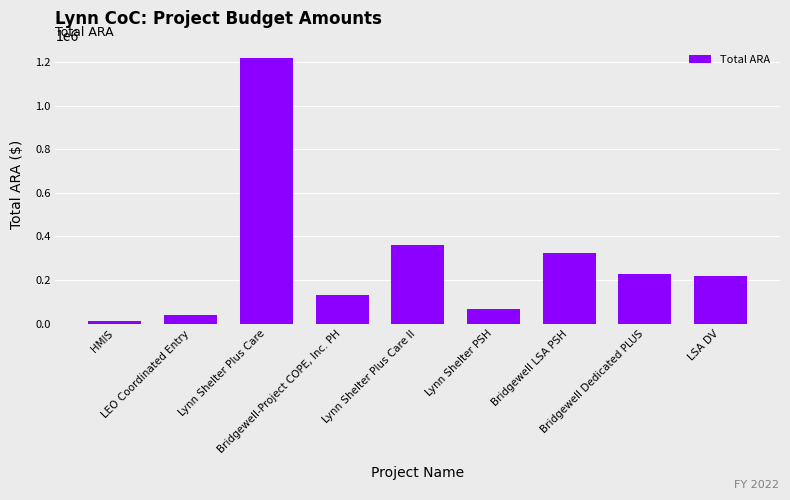

Reading left to right, list all the values displayed in this chart.

12352	40614	1219588	129849	362846	65096	325406	226368	220376